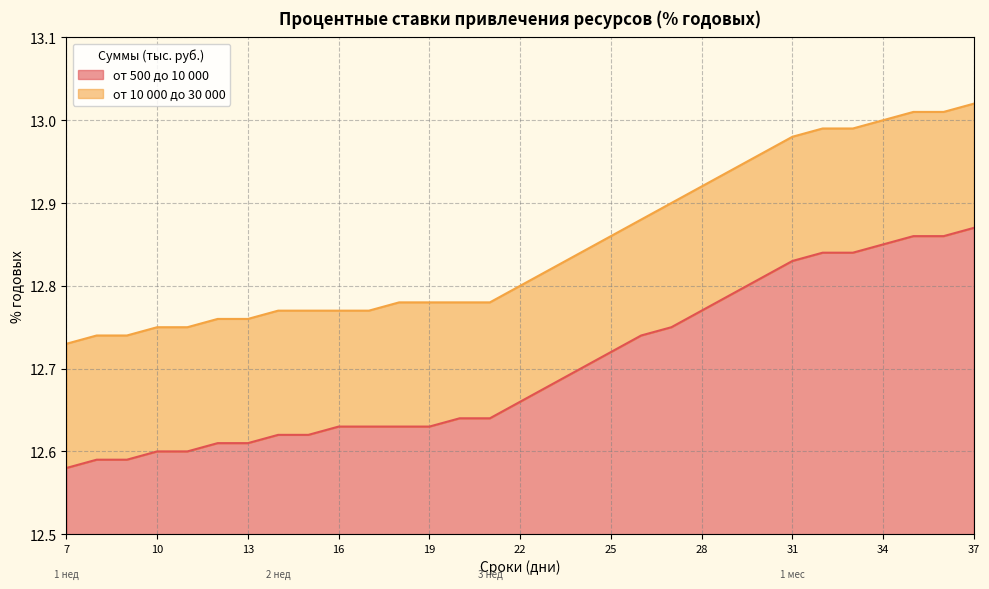

Which label corresponds to the largest value in the chart?

37